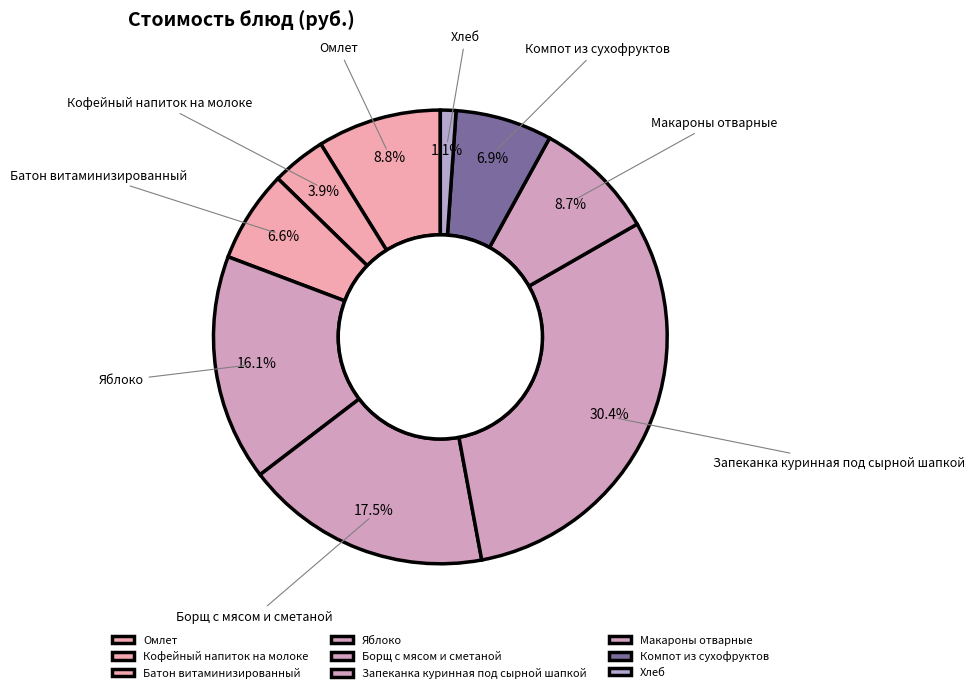

Do Омлет and Борщ с мясом и сметаной together represent more than half of the pie?

No